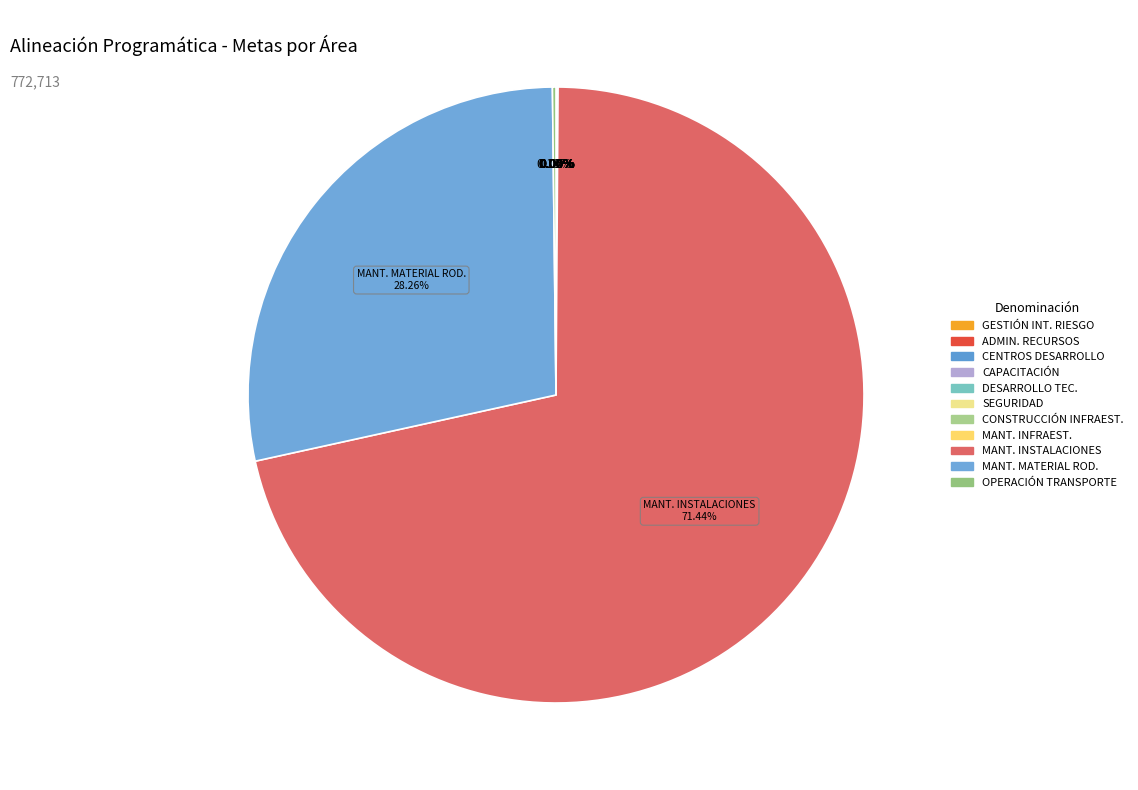

Which category has the biggest portion of the pie?

MANTENIMIENTO DE INSTALACIONES FIJAS